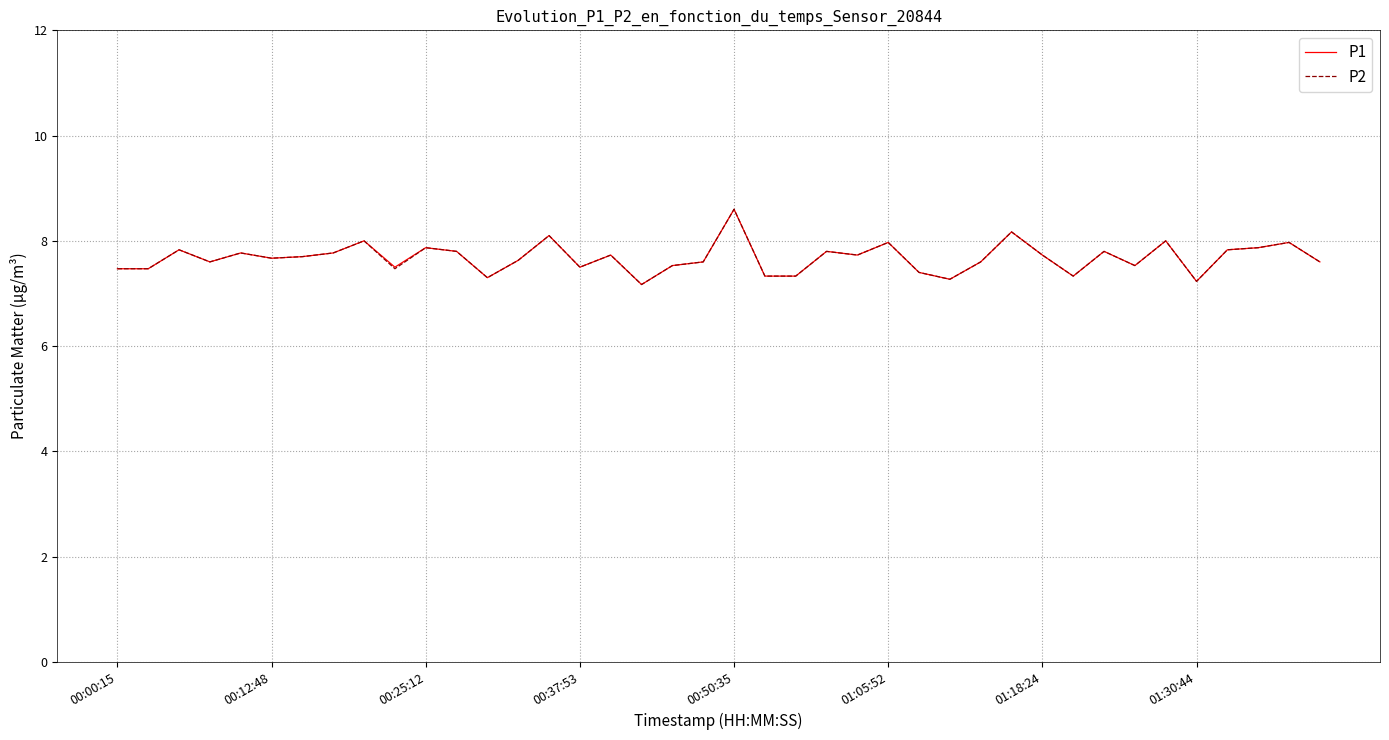

What is the minimum value shown in the chart?

7.2